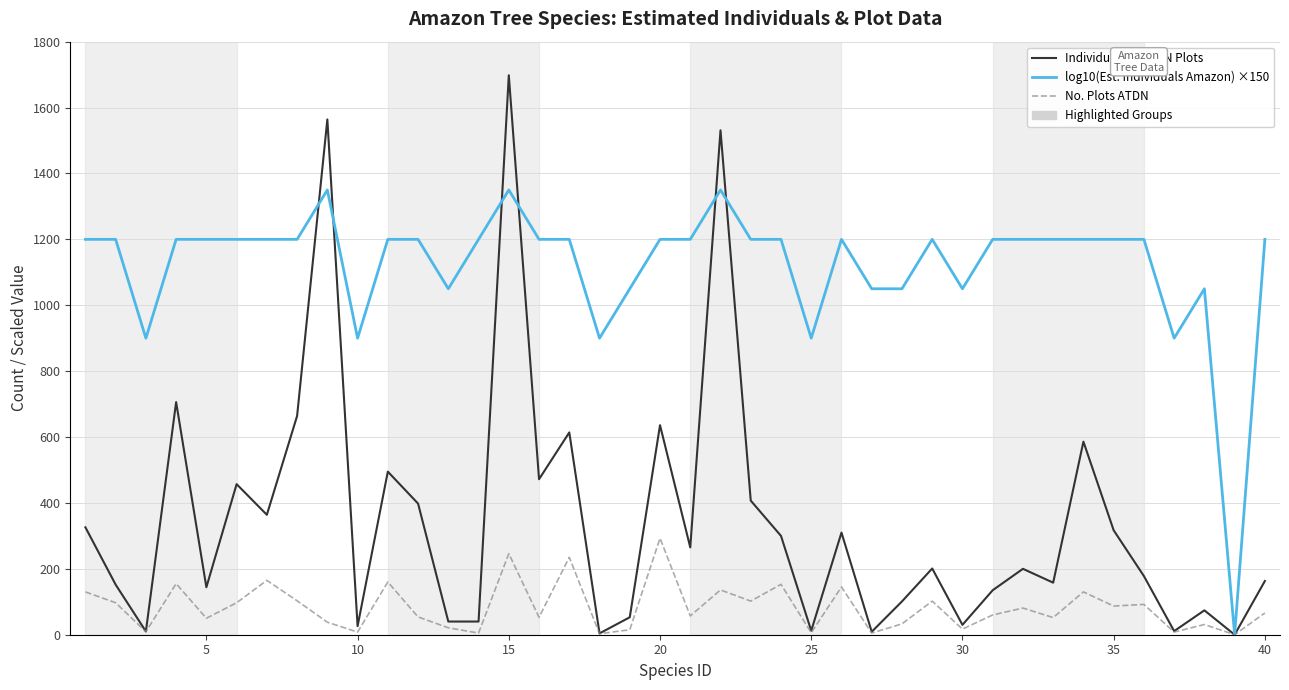

List the series in order of their peak value, highest first.

Individuals in ATDN Plots, log10(Est. Individuals Amazon) ×150, No. Plots ATDN